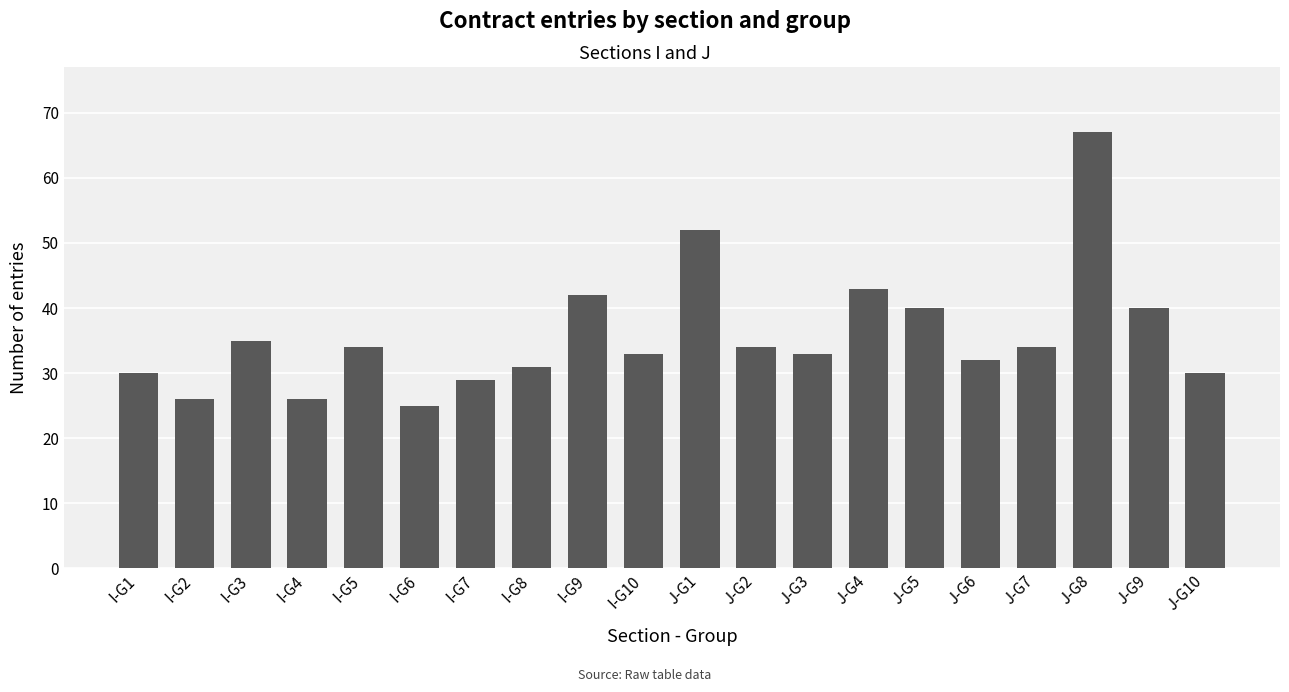

What is the average value?

36